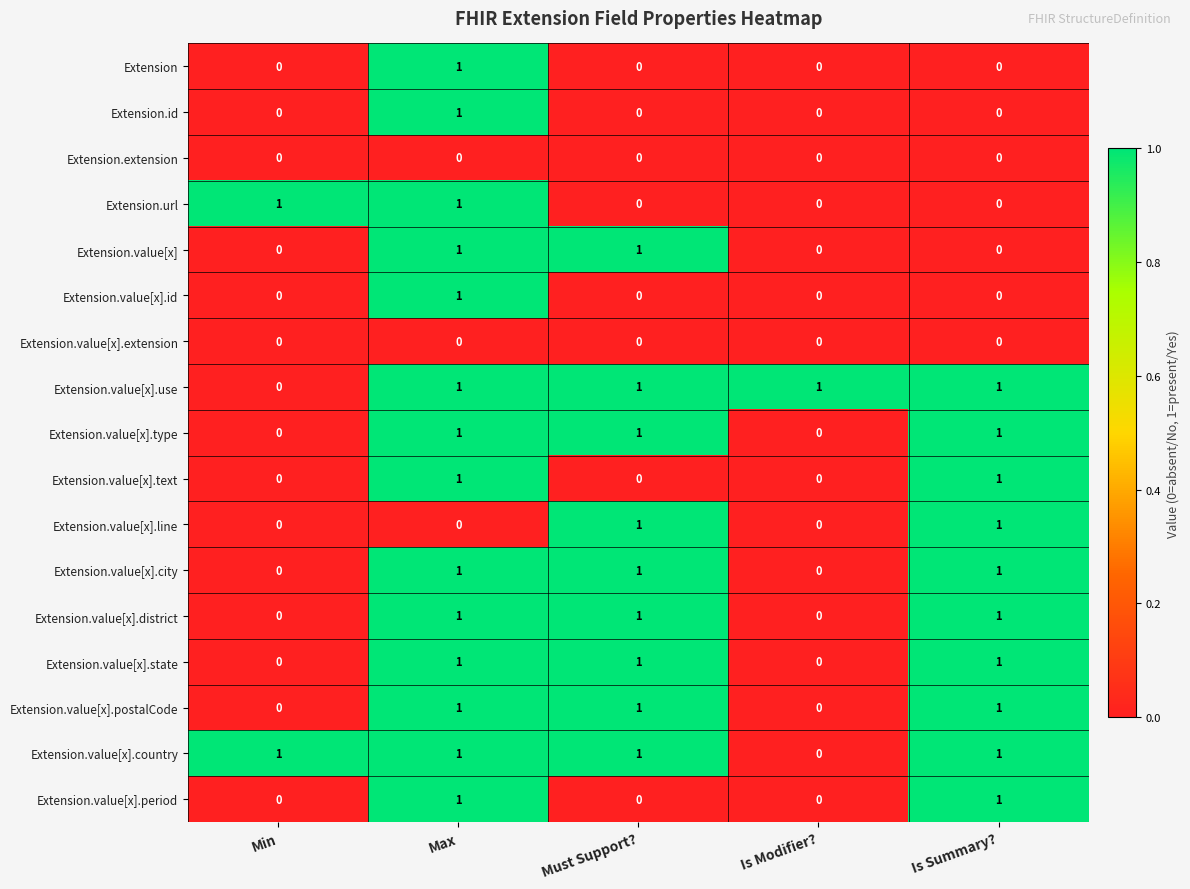

Is it true that Extension.value[x].id equals -1 at Is Modifier??

False